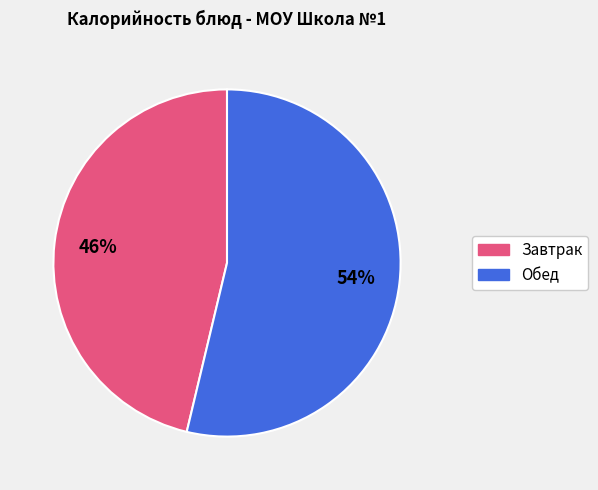

To the nearest percent, what is the average slice percentage?

50%